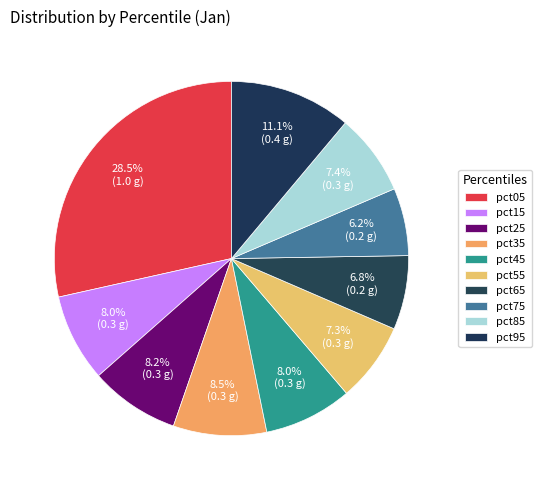

Count the number of slices in the pie.

10